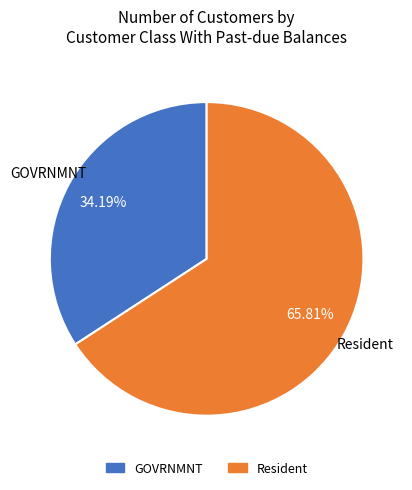

Is the sum of GOVRNMNT and Resident greater than half?

Yes